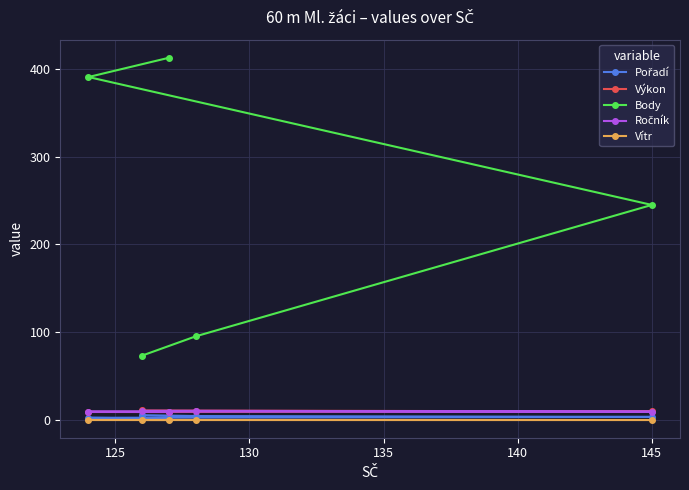

True or false: Body has more than 2 interior local peaks.

False